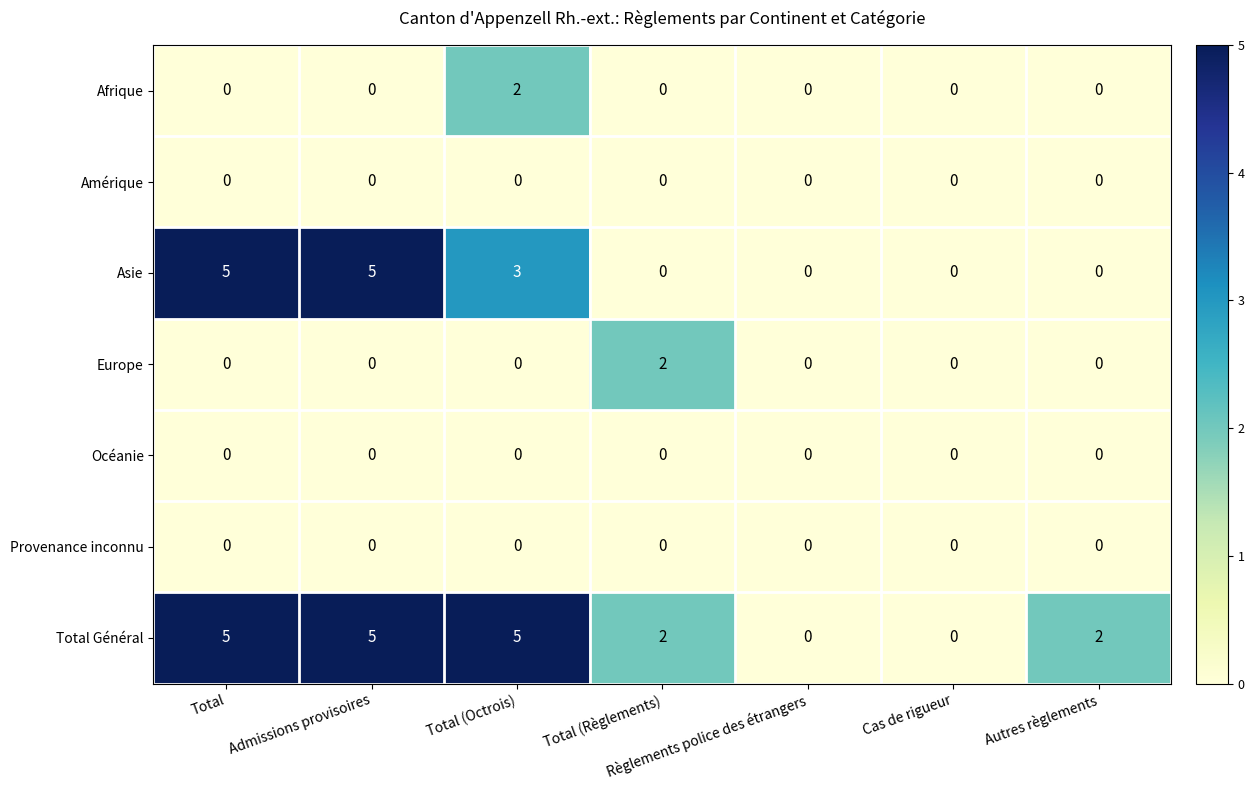

What is the maximum value shown in the chart?

5